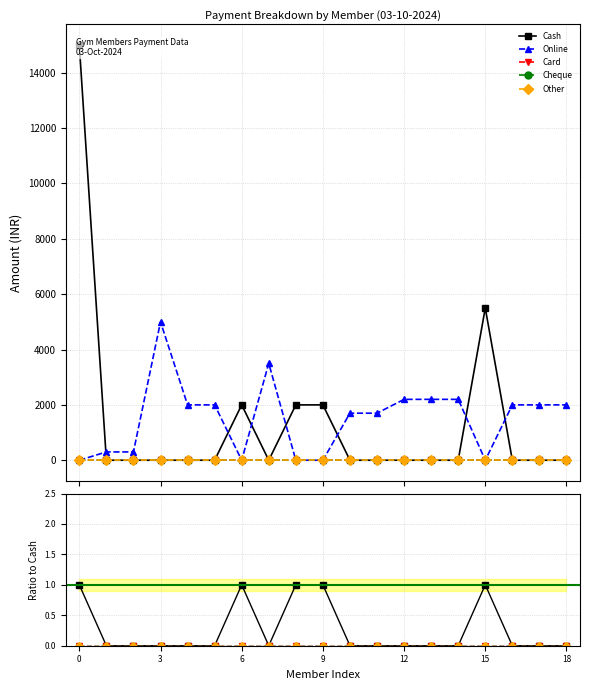

The value of Other at 6 is 0. True or false?

True